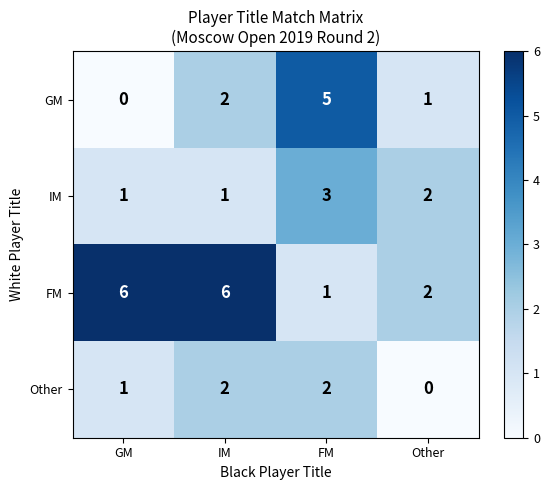

Is the value of GM at GM greater than the value of Other at IM?

No